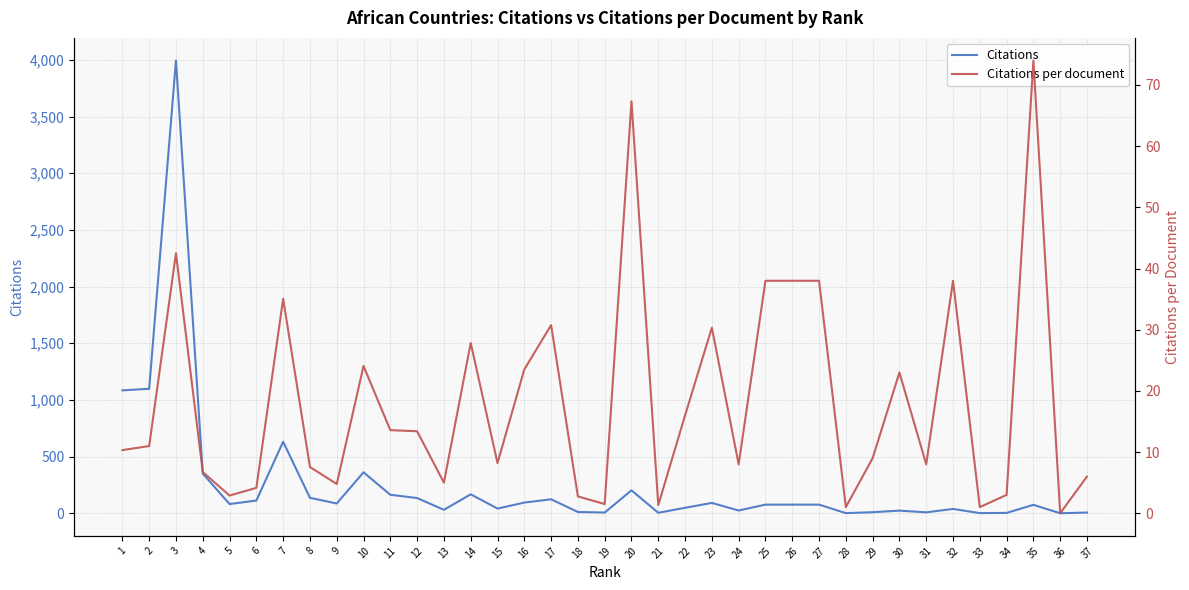

How many values in Citations are above zero?

36